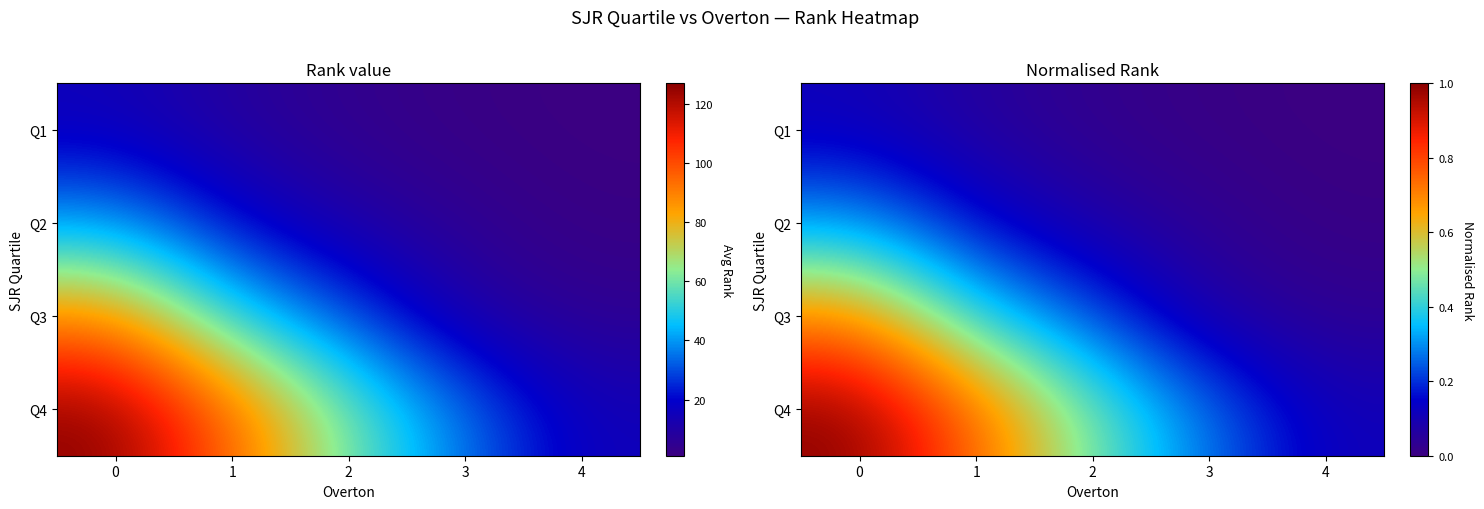

Count the number of data series in this chart.

4